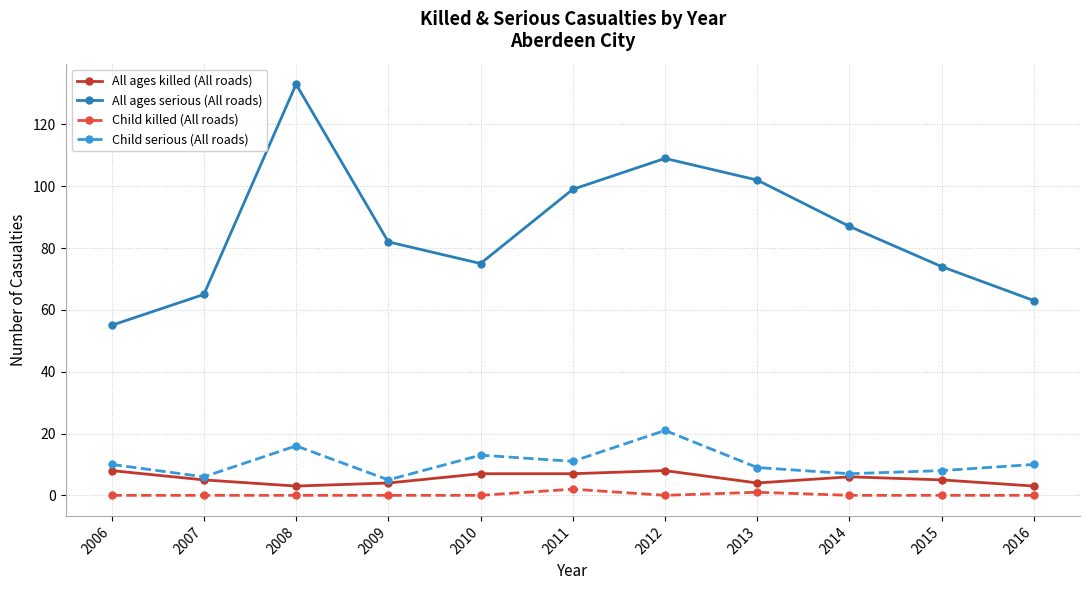

What is the value of the Child serious (All roads) point at the 10th from the left?

8